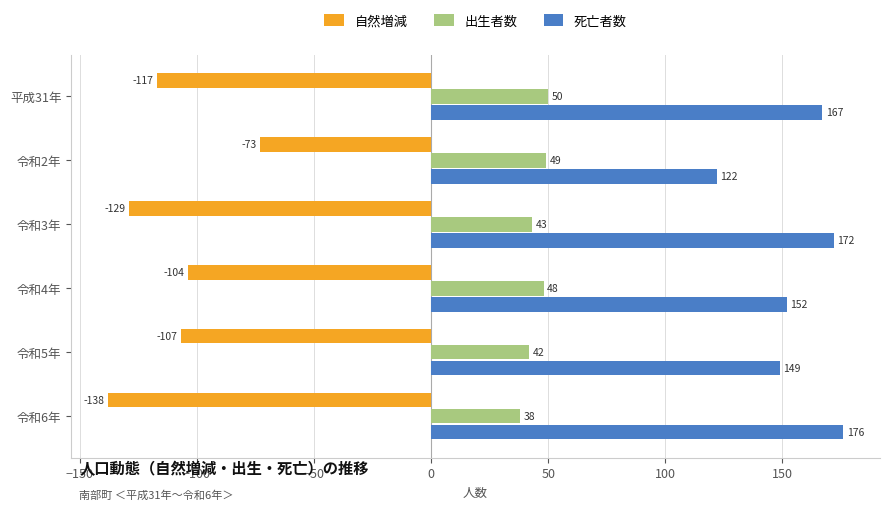

What is the difference between the 死亡者数 values at 令和3年 and 令和6年?

4